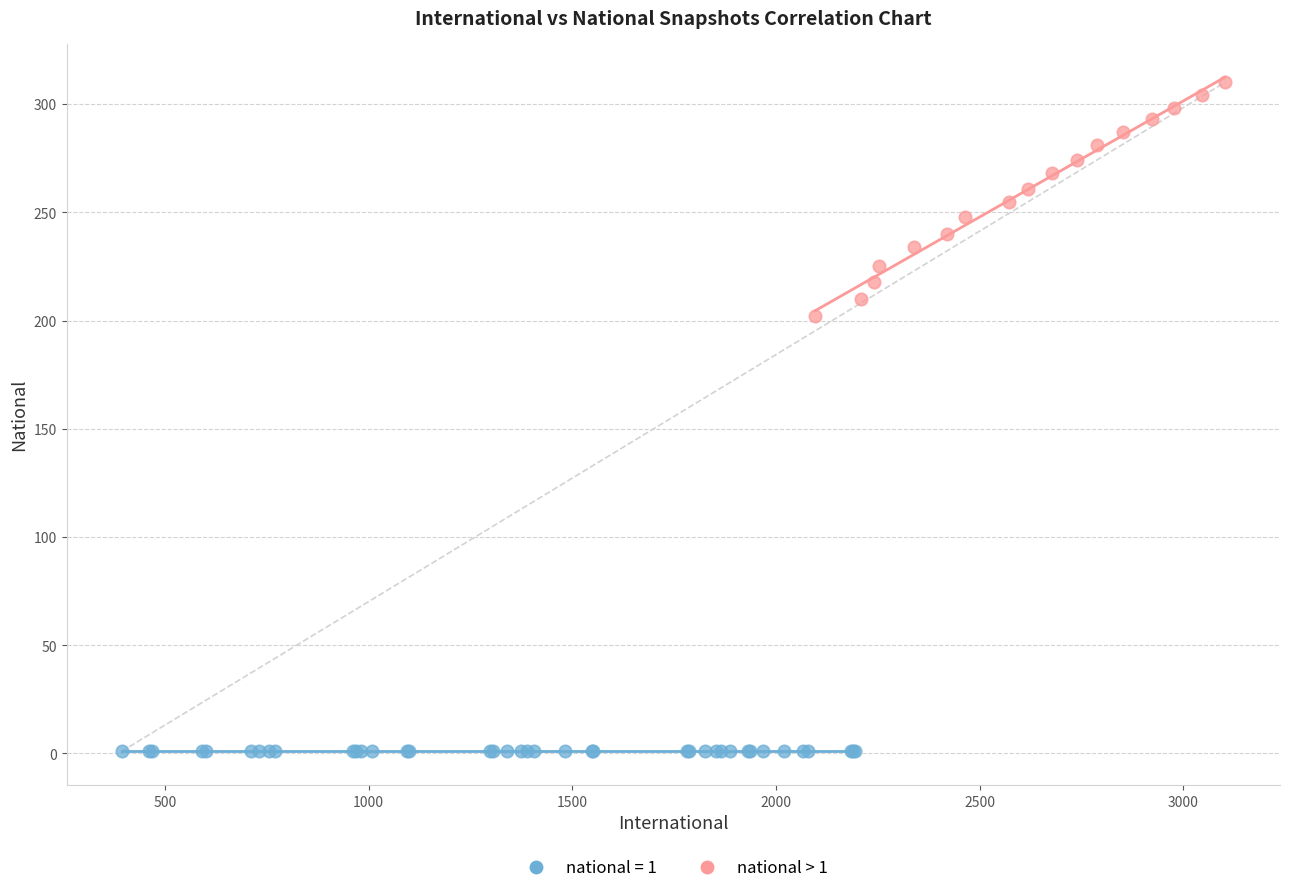

Which series reaches the minimum Y coordinate?

national = 1